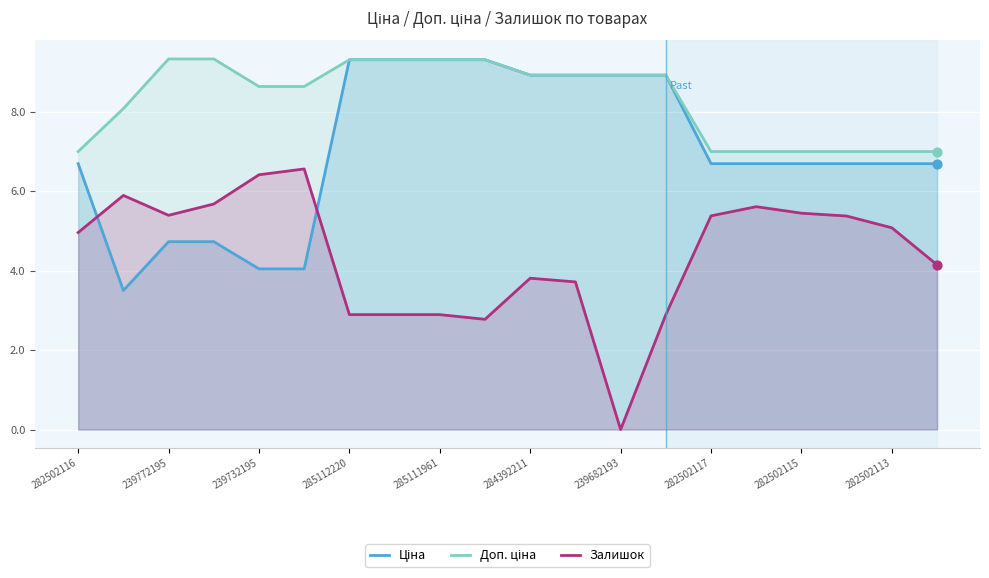

Which series contains the highest Y value?

Доп. ціна